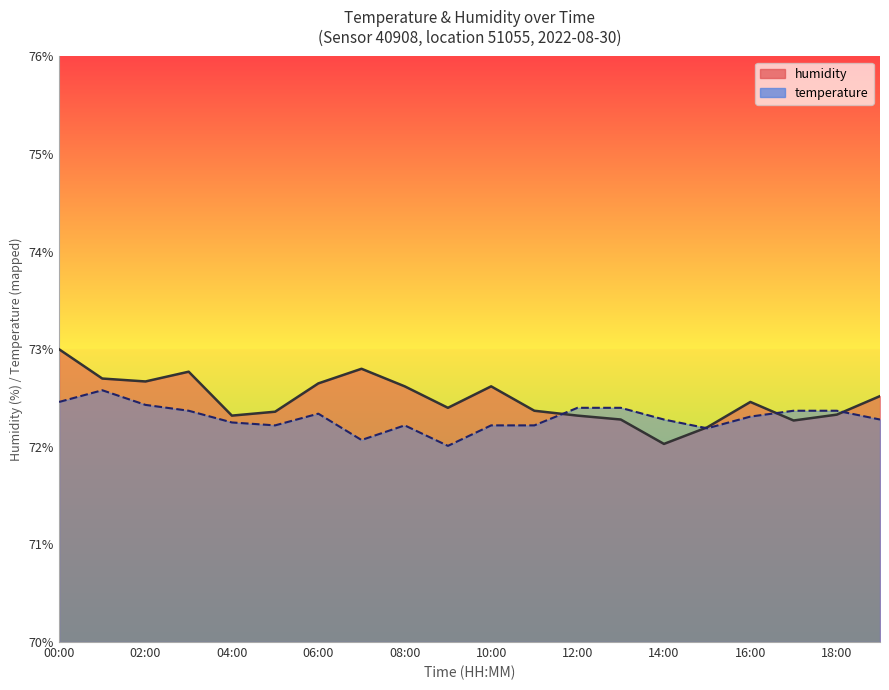

What is the total value across all series at 11:00?

144.6